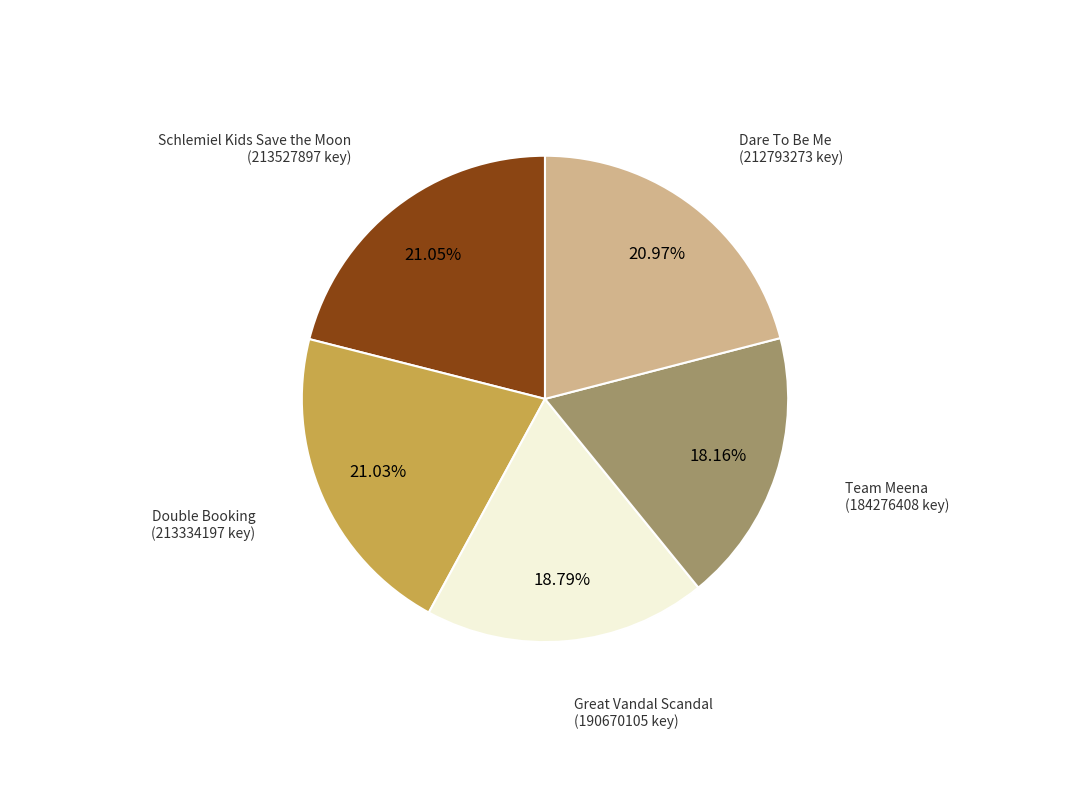

Does any single category account for the majority?

No